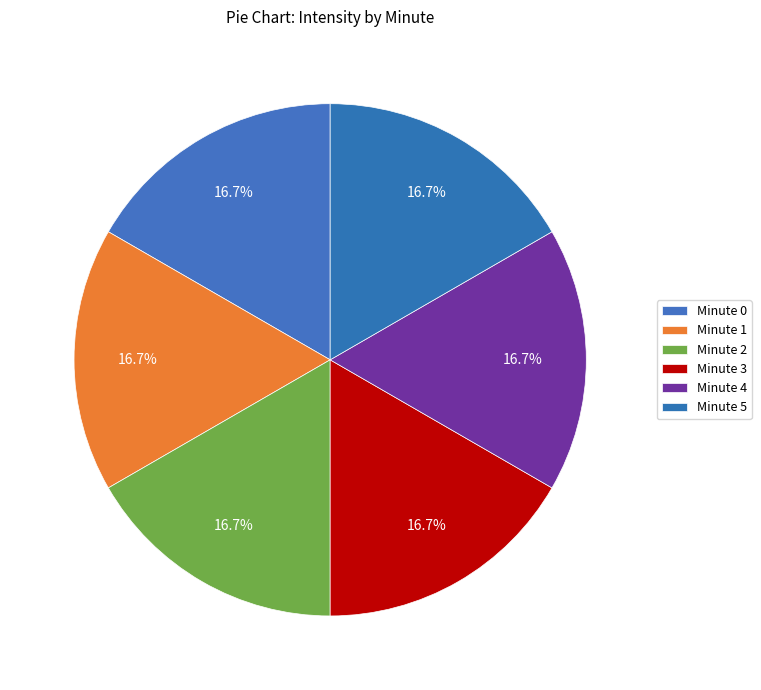

Count the number of slices in the pie.

6